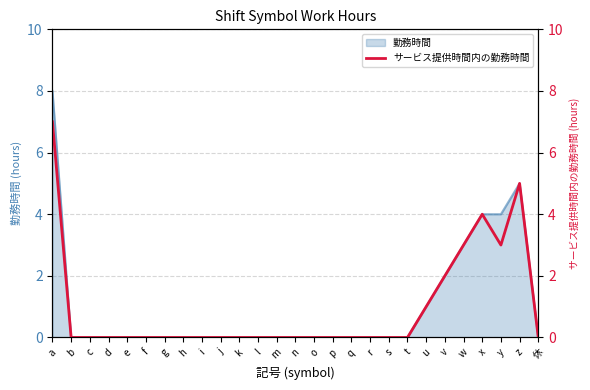

True or false: the data has more than 1 interior local peaks.

True